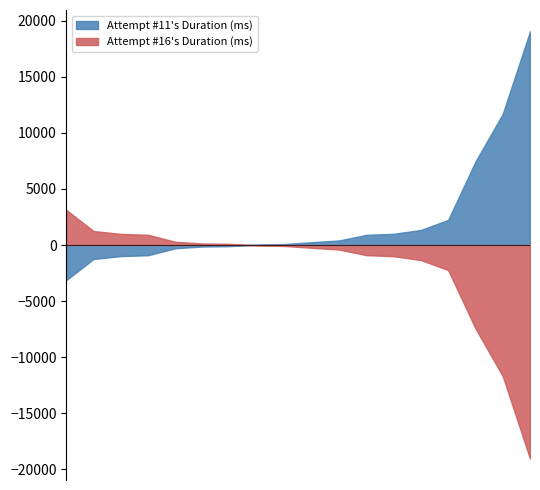

What is the greatest value displayed?

19059